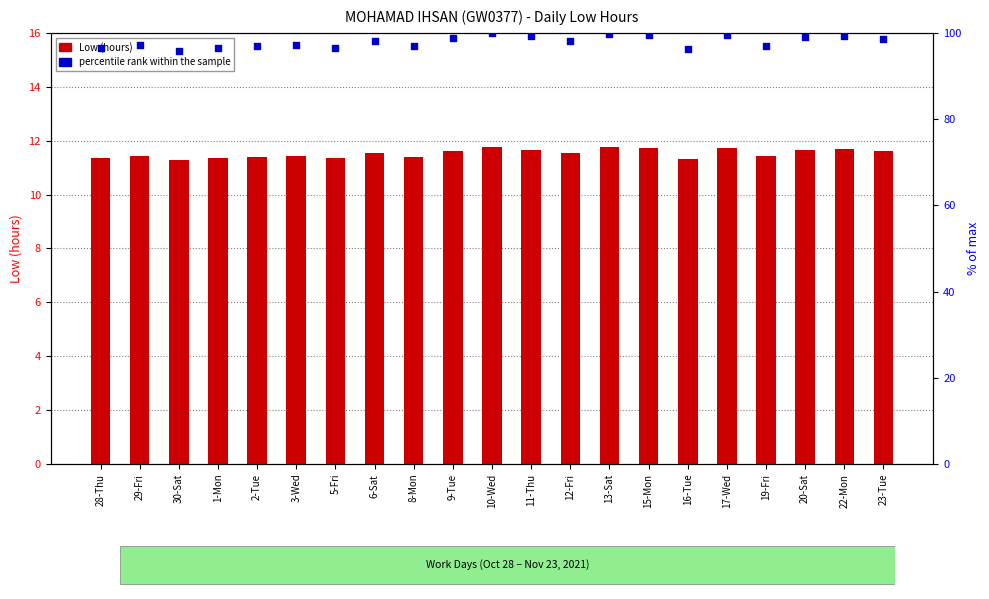

What are all the series names shown in the legend?

Low (hours), percentile rank within the sample